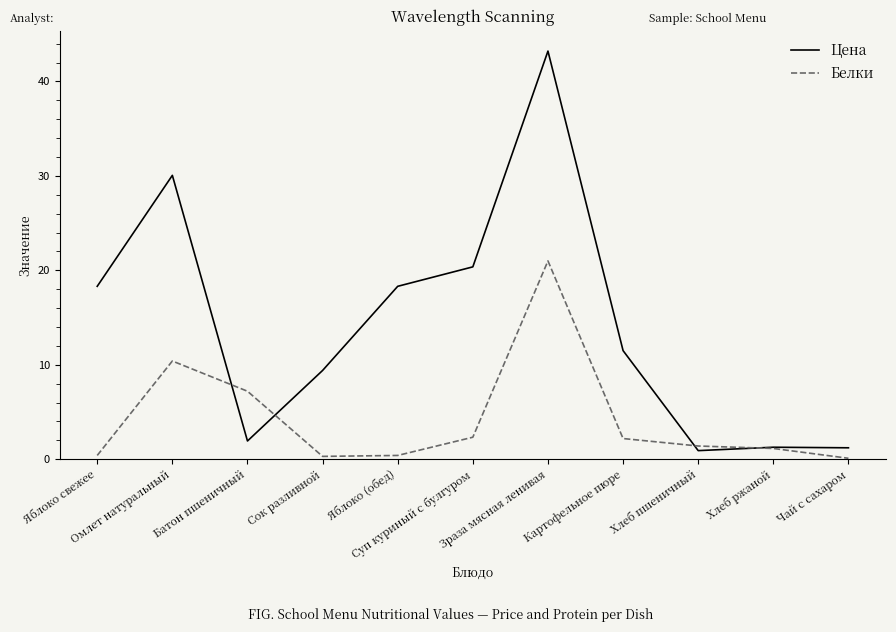

The value of Цена at Суп куриный с булгуром is 31.6. True or false?

False